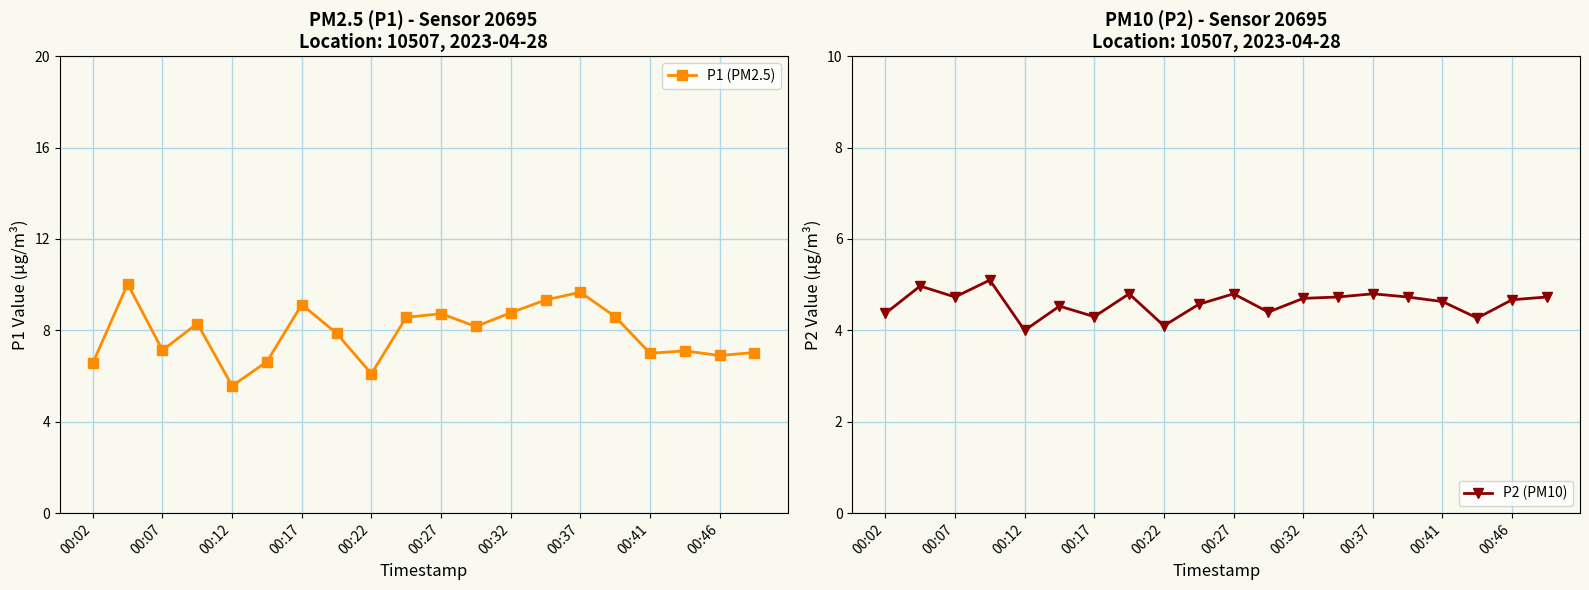

What are all the series names shown in the legend?

P1 (PM2.5), P2 (PM10)